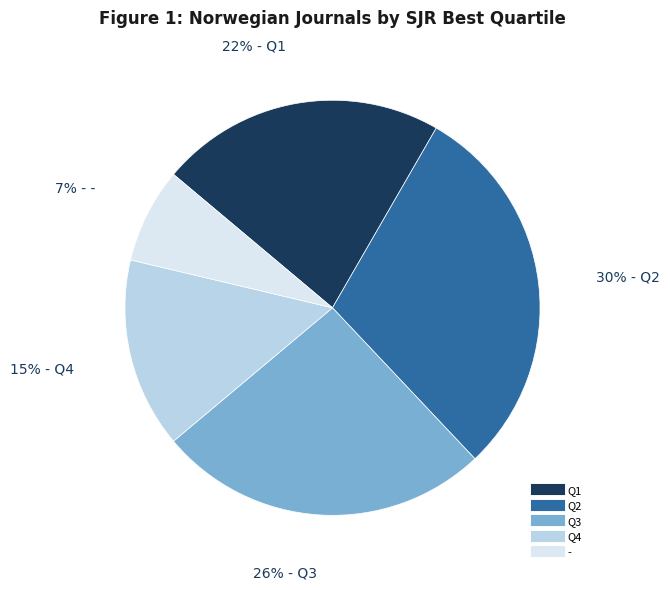

Which slice is the smallest?

-